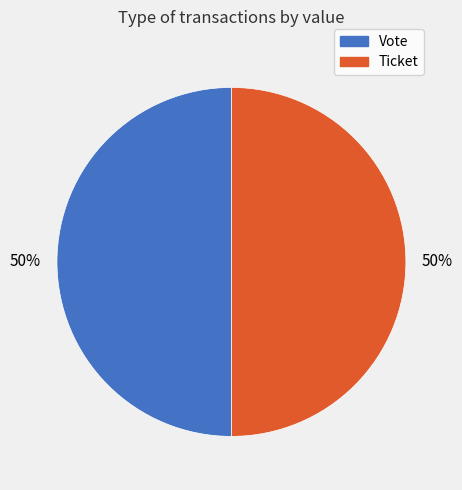

To the nearest percent, what is the average slice percentage?

50%